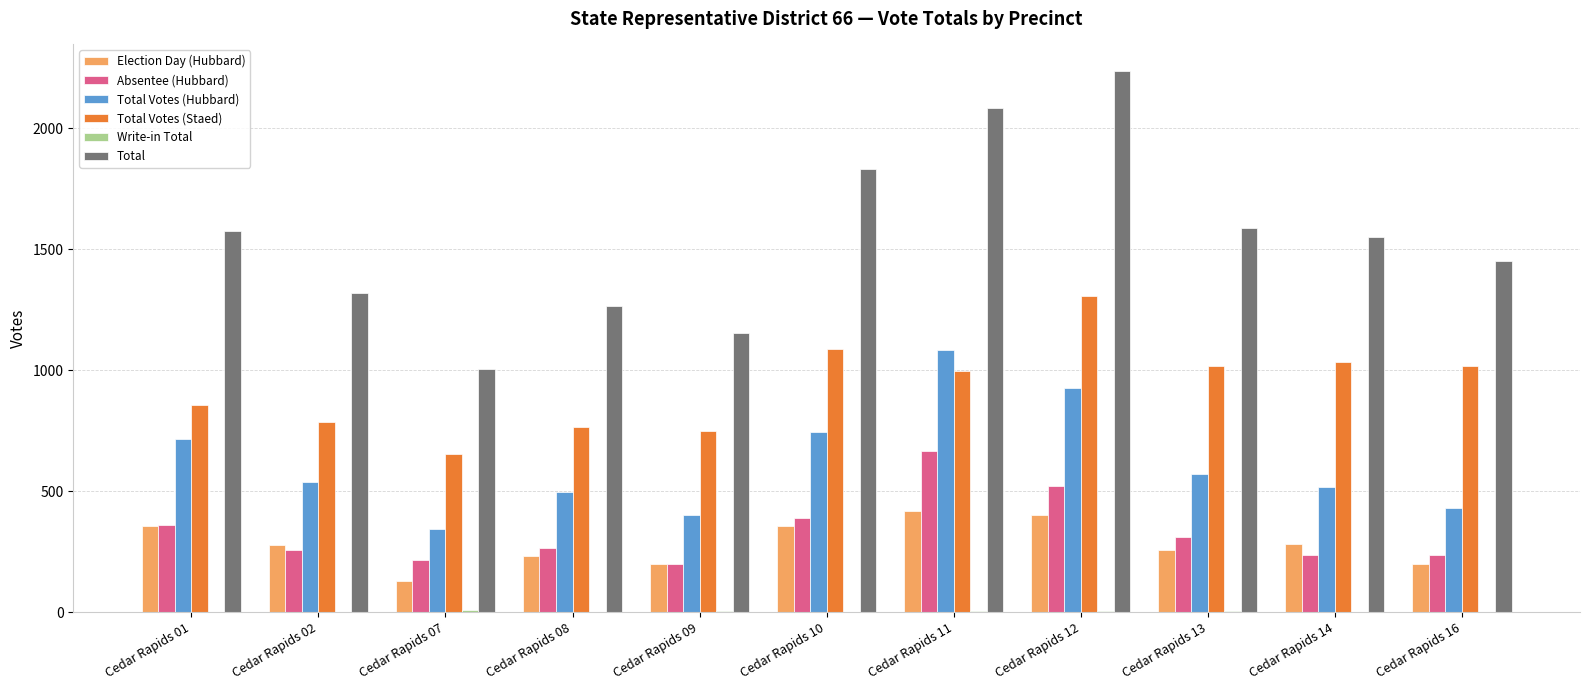

Are the bars grouped side by side (vs. stacked)?

Yes